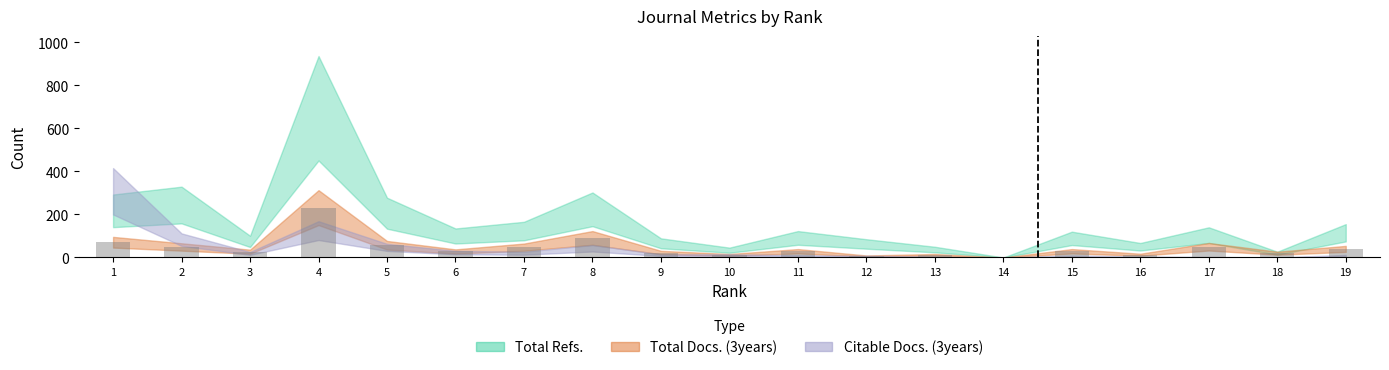

What is the total value across all series at 11?

120